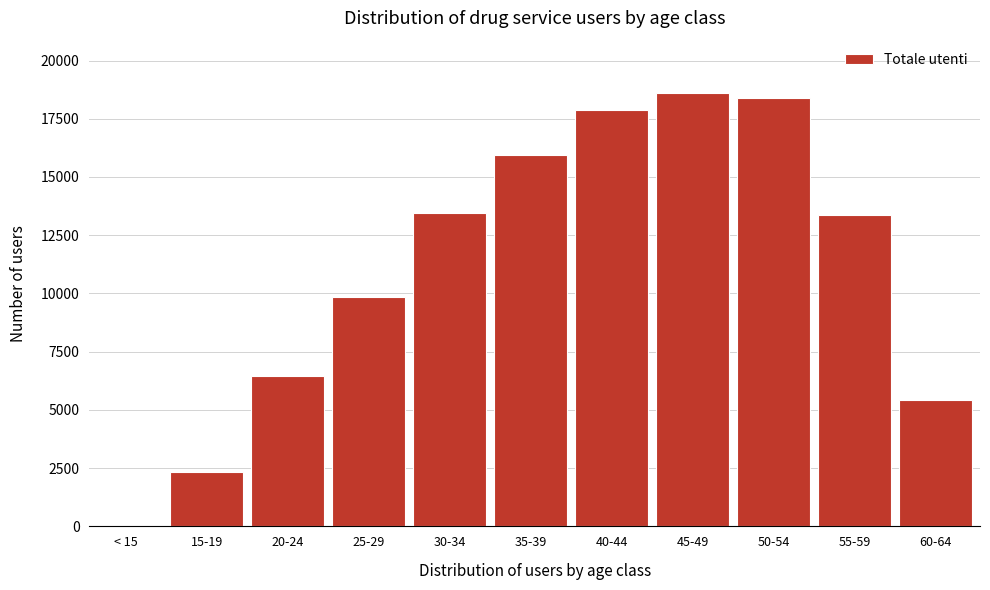

What is the ratio of the value at 50-54 to the value at 40-44?

1.0